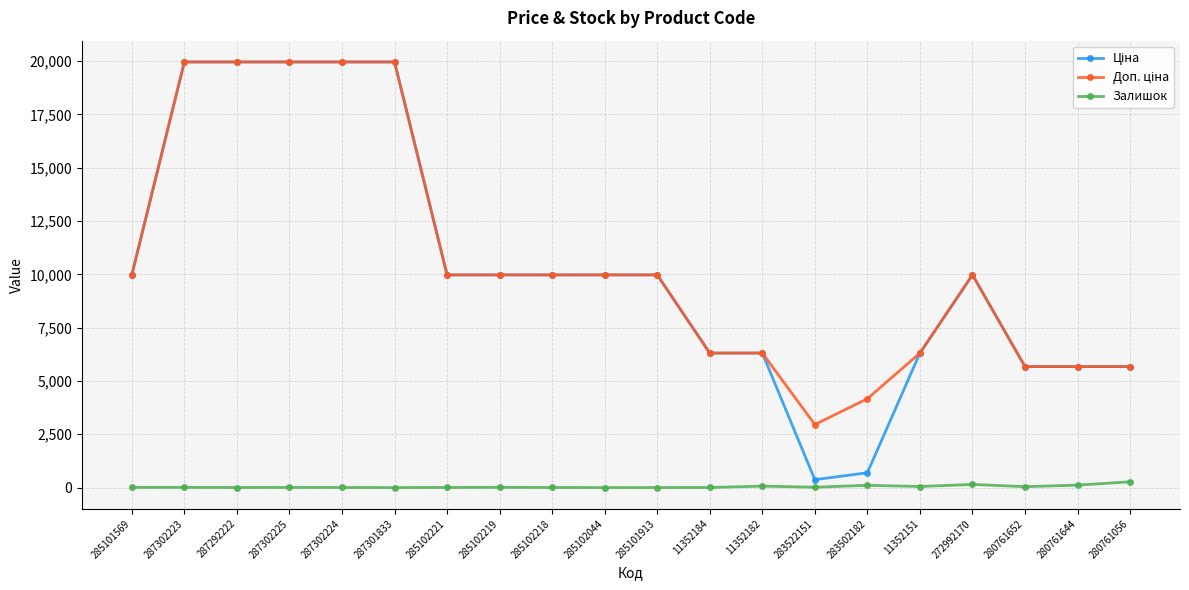

What is the total value across all series at 280761652?

11389.6